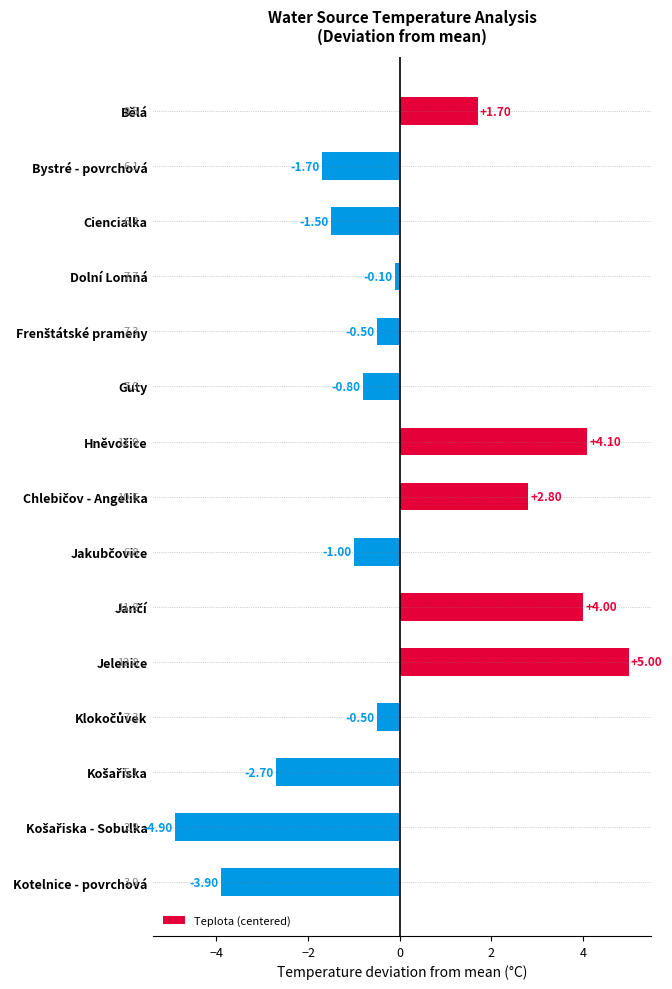

Between Ciencialka and Kotelnice - povrchová, which is larger?

Ciencialka